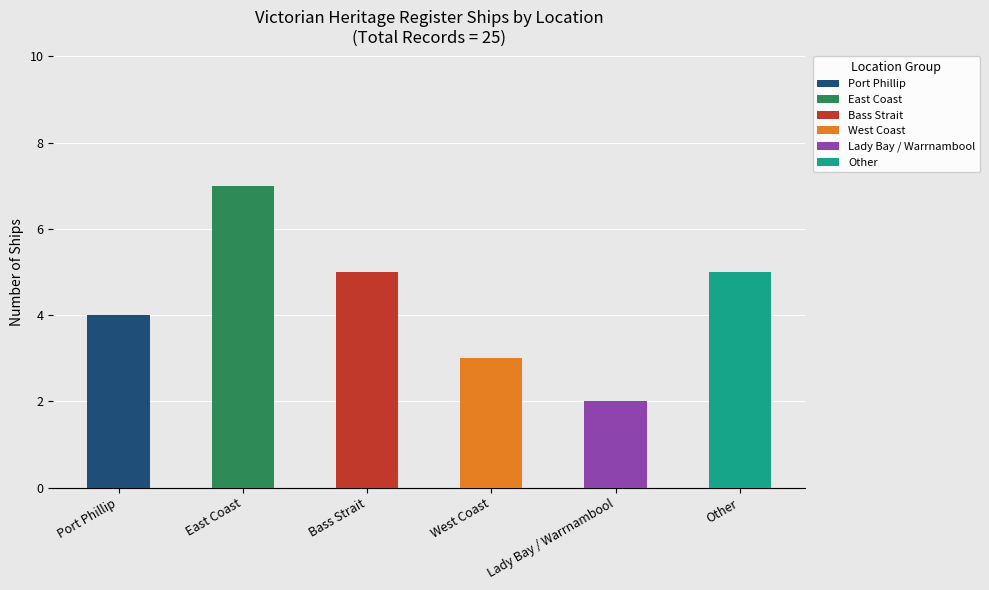

What is the minimum value shown in the chart?

2